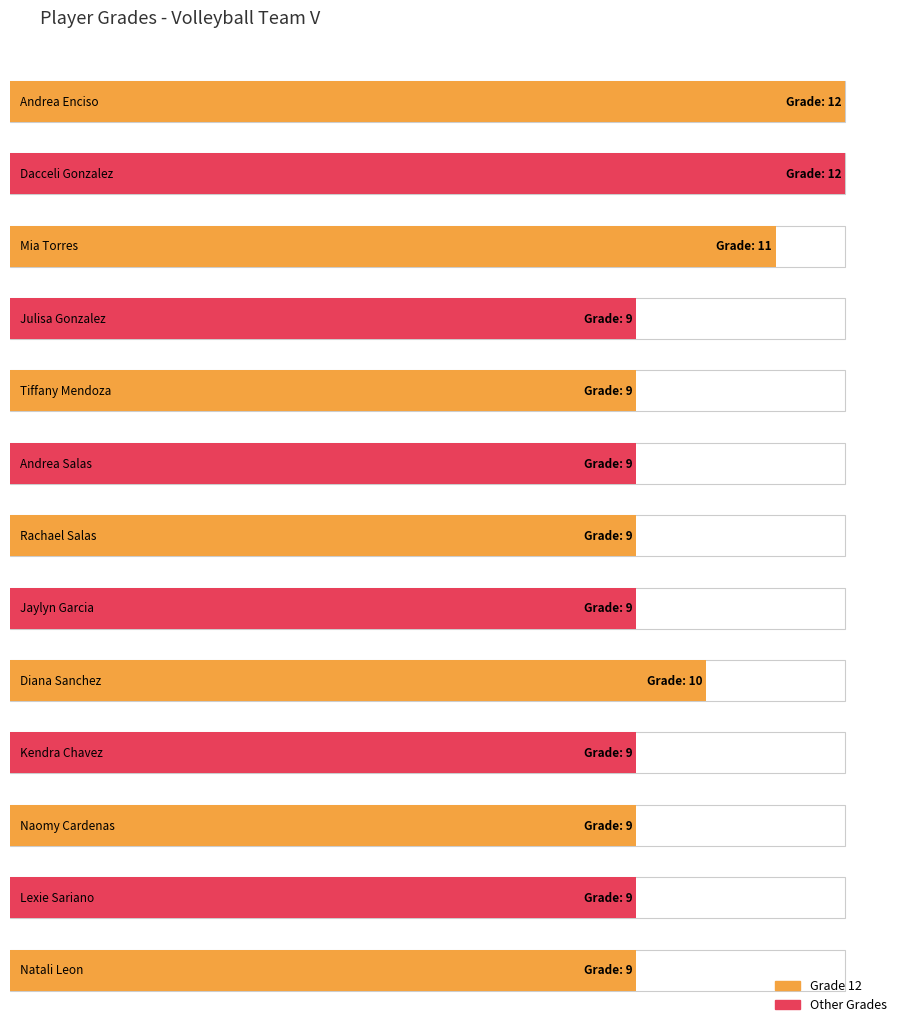

At which category does the chart reach its peak across all series?

Andrea Enciso